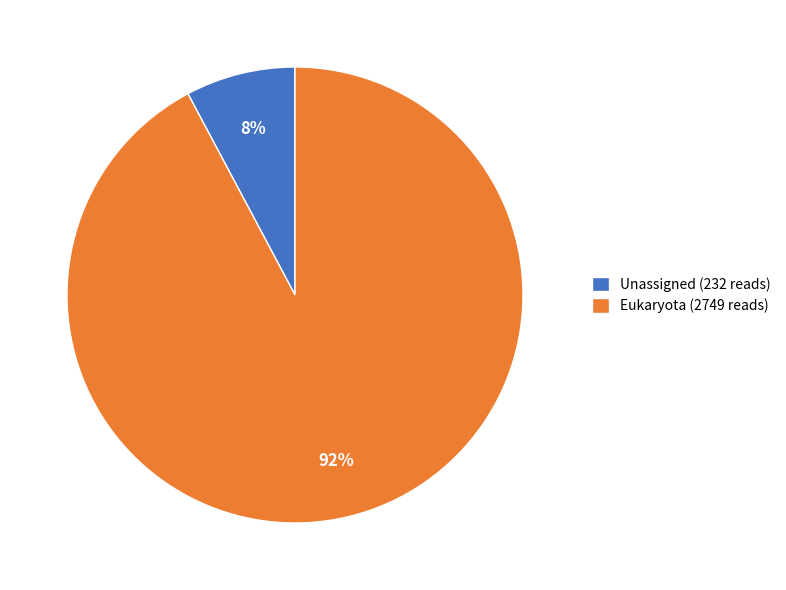

Combined, do Unassigned (232 reads) and Eukaryota (2749 reads) account for over 50%?

Yes